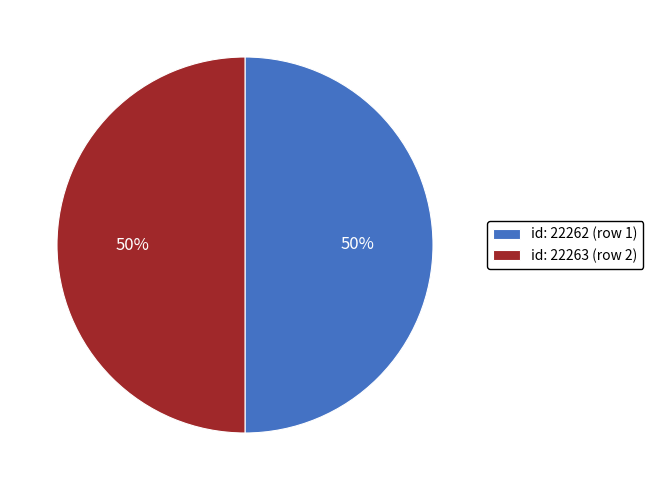

Count the number of slices in the pie.

2